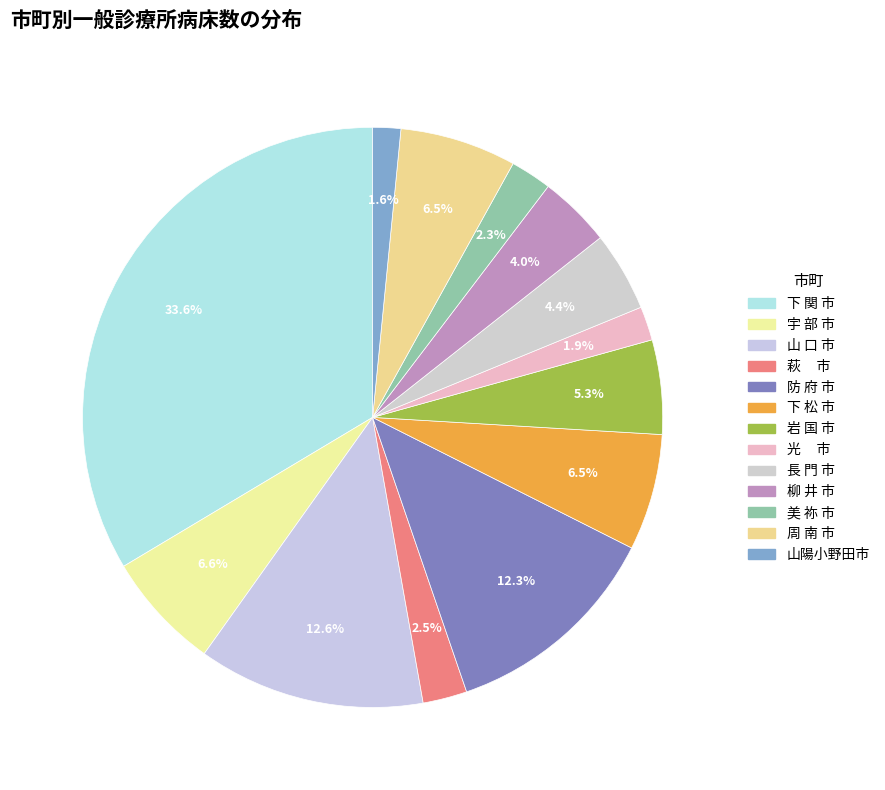

True or false: 柳 井 市 accounts for 9% of the total.

False